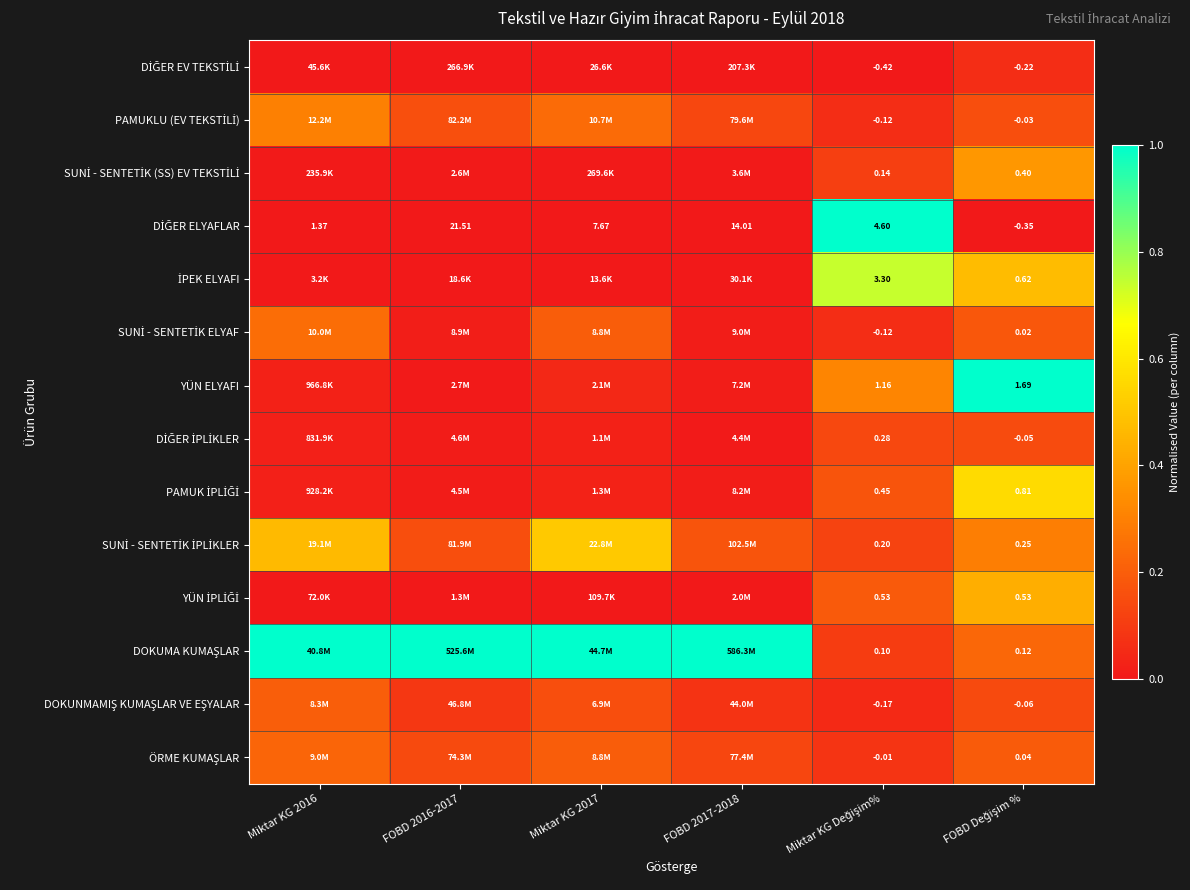

What is the spread (max minus min) of values at FOBD 2017-2018?

1.0